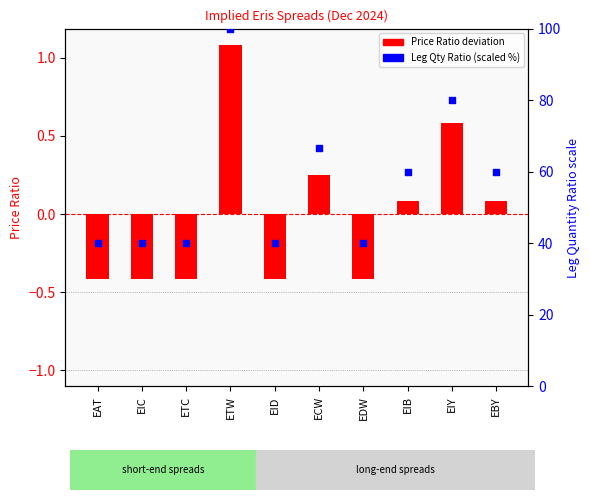

Which series reaches the maximum Y coordinate?

Leg Qty Ratio (scaled)